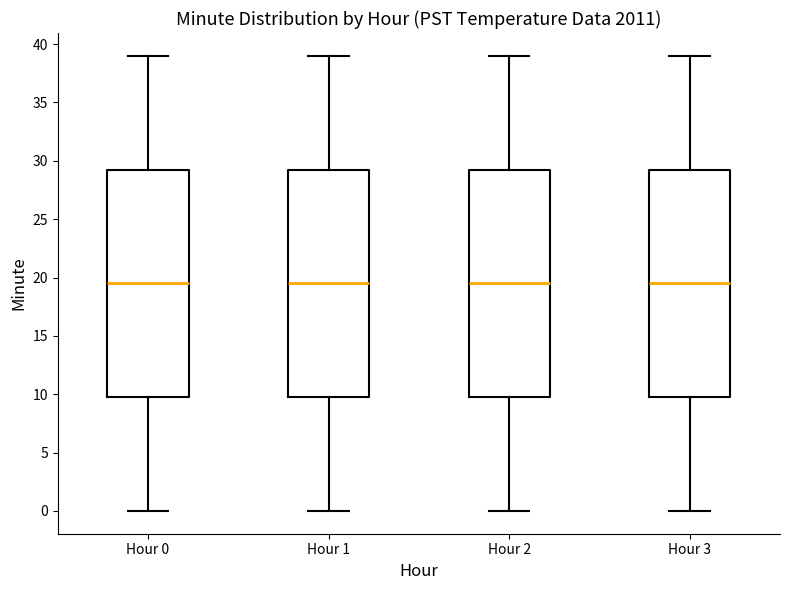

Reading left to right, transcribe this box plot: for each box, give where its median line is, the range the box spans, and where its two whiskers end, as read against the y-axis. The values are not printed on the chart, so give them approximately, as read against the axis.

Hour 0: median 19.5, box 10.0 to 29.5, whiskers 0.0 to 39.0
Hour 1: median 19.5, box 10.0 to 29.5, whiskers 0.0 to 39.0
Hour 2: median 19.5, box 10.0 to 29.5, whiskers 0.0 to 39.0
Hour 3: median 19.5, box 10.0 to 29.5, whiskers 0.0 to 39.0